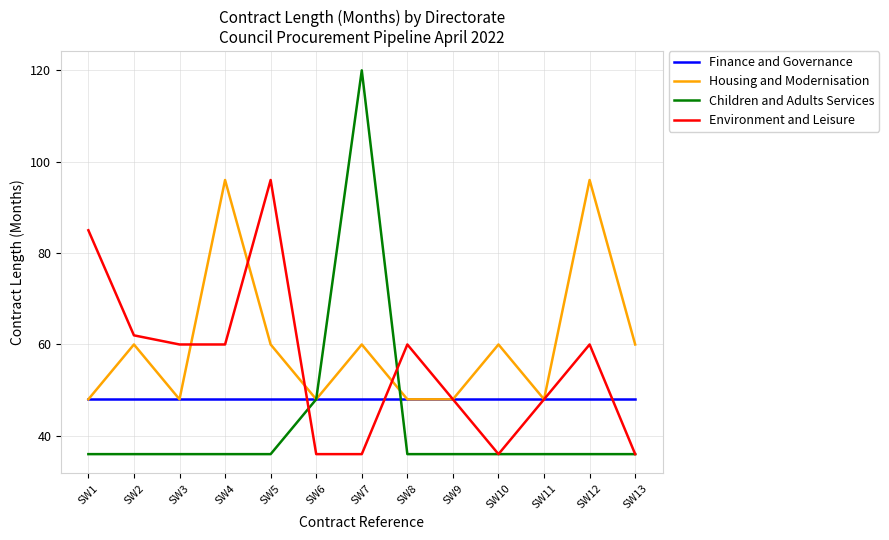

Reading right to left, list all the values displayed in this chart.

Finance and Governance: 48	48	48	48	48	48	48	48	48	48	48	48	48
Housing and Modernisation: 60	96	48	60	48	48	60	48	60	96	48	60	48
Children and Adults Services: 36	36	36	36	36	36	120	48	36	36	36	36	36
Environment and Leisure: 36	60	48	36	48	60	36	36	96	60	60	62	85